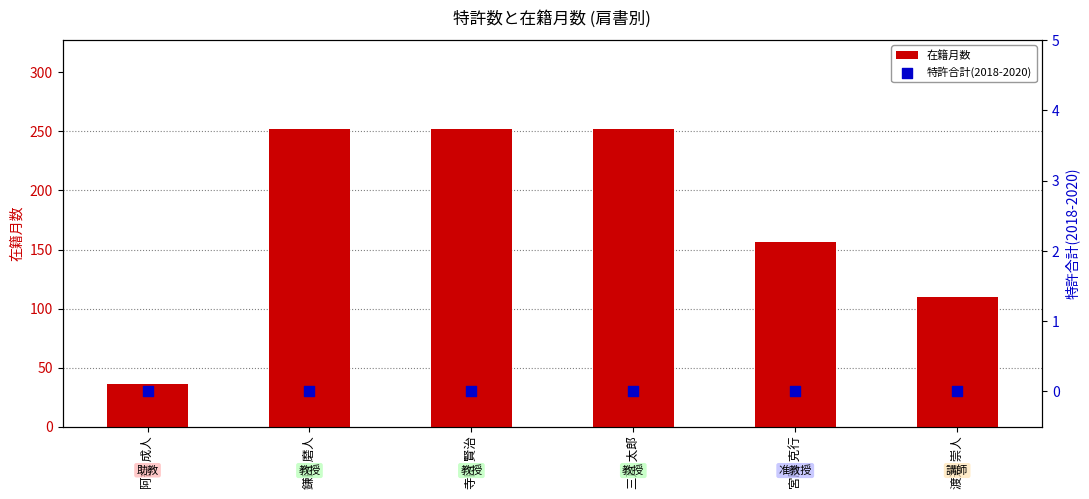

What is the total value across all series at 宮脇 克行?

156